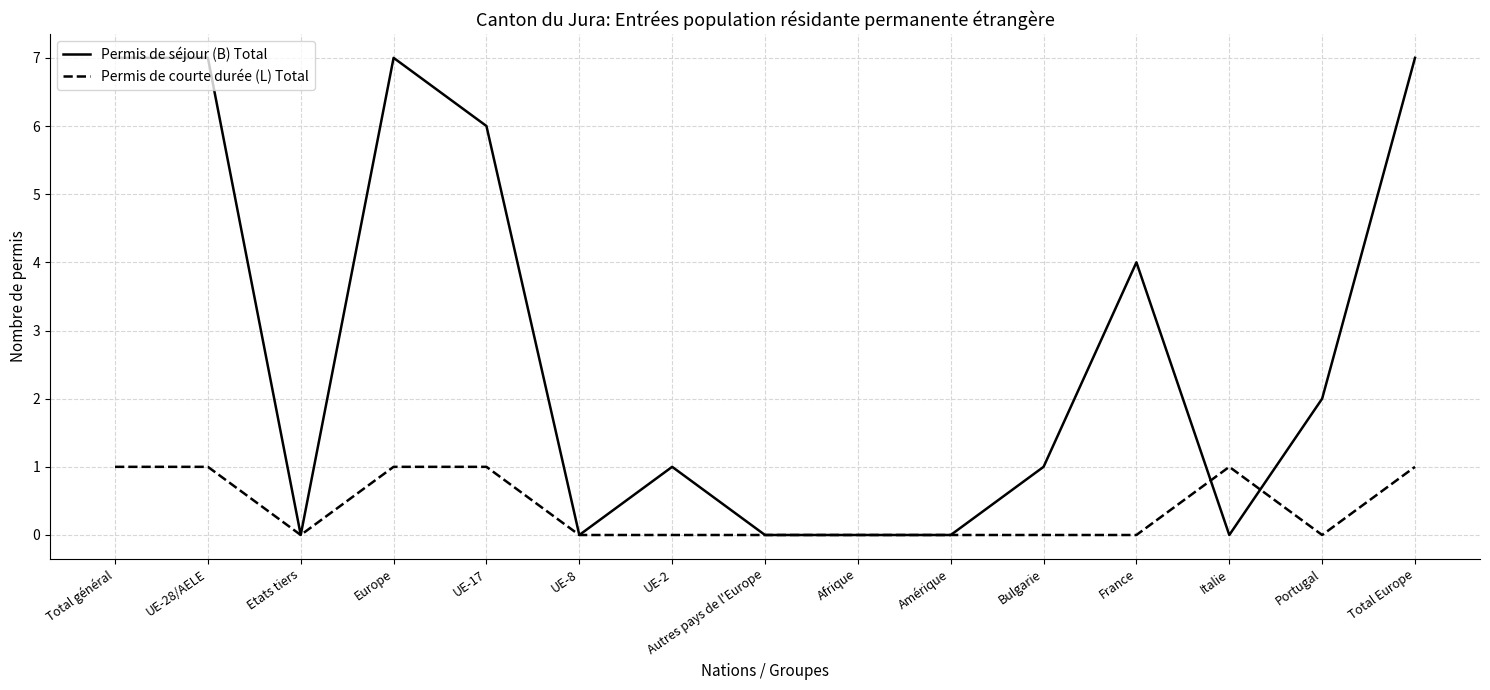

List the series in order of their peak value, lowest first.

Permis de courte durée (L) Total, Permis de séjour (B) Total